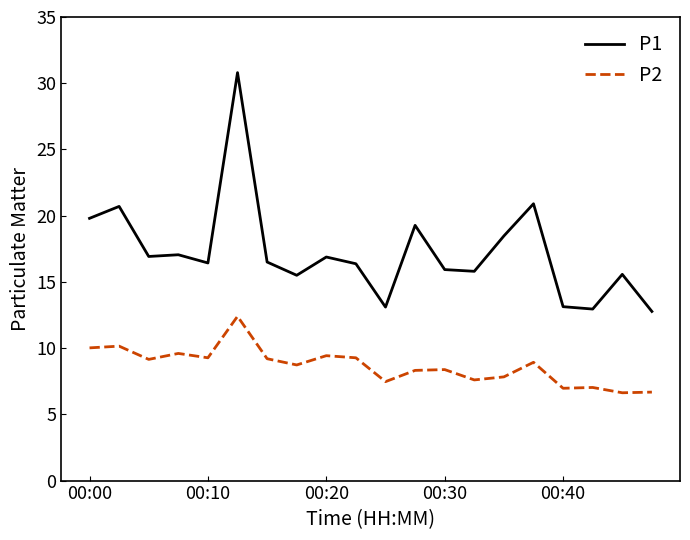

True or false: P1 and P2 intersect in this chart.

False